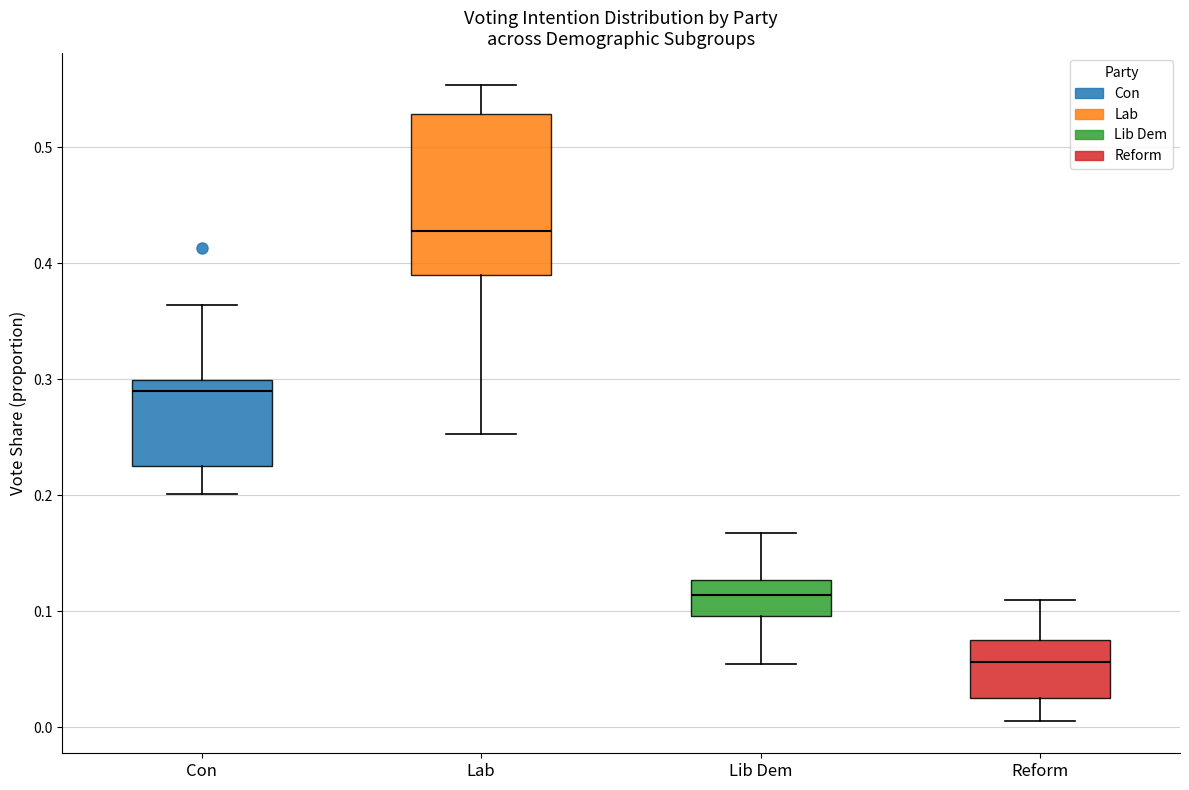

Comparing the boxes themselves (not the whiskers), which one is the tallest?

Lab